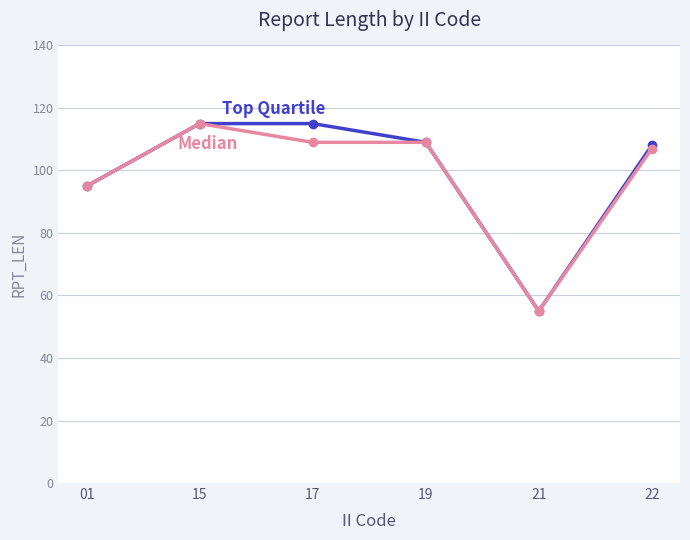

What is the spread (max minus min) of values at 17?

6